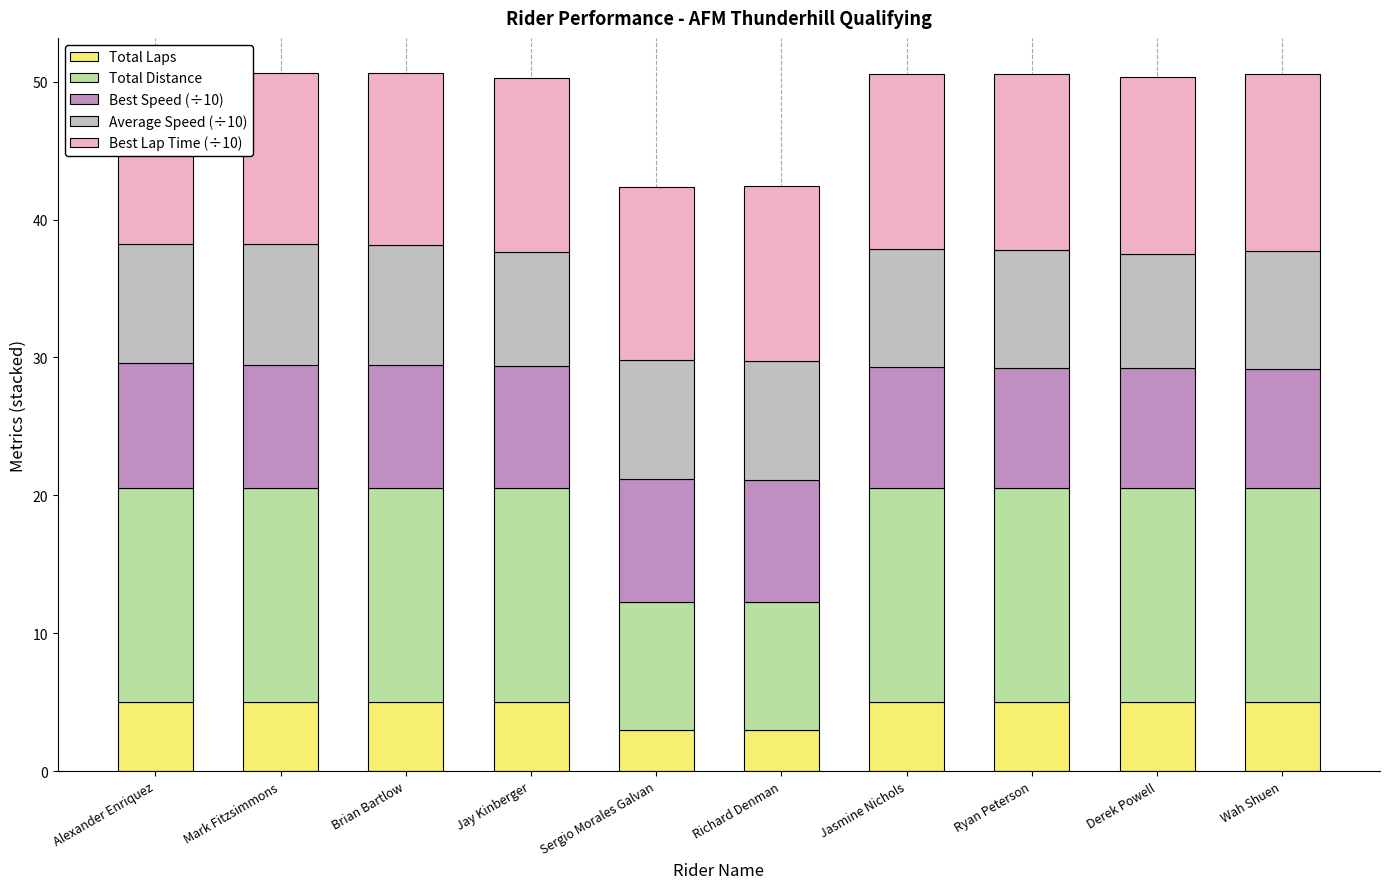

What is the maximum value for Best Lap Time (÷10)?

12.8